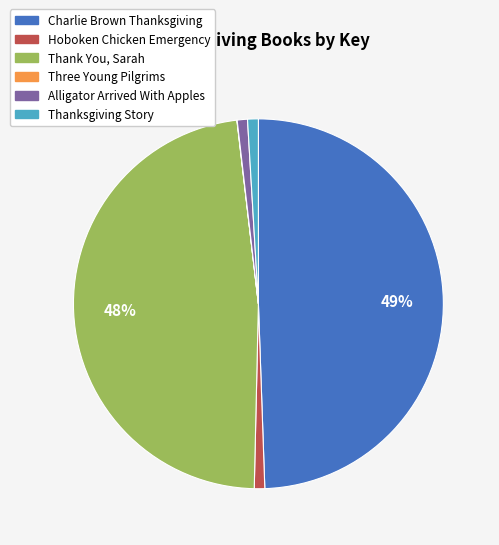

The Thank You, Sarah slice represents 58% of the pie. True or false?

False